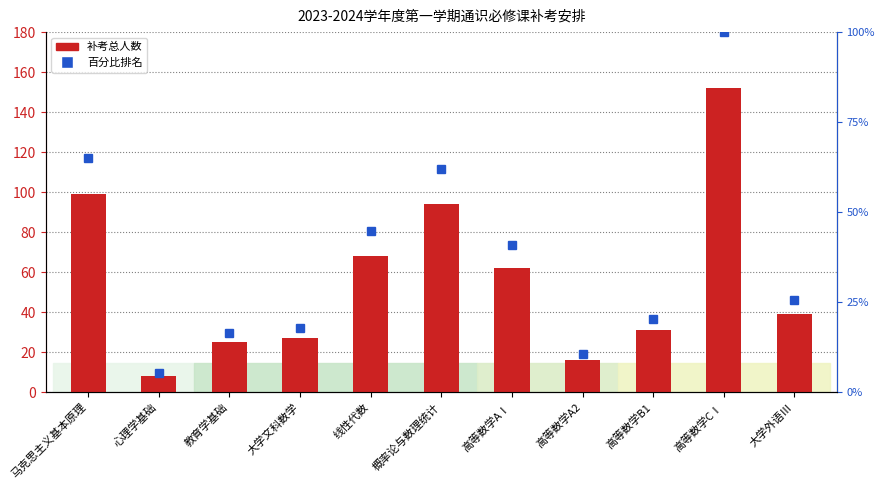

What is the difference between the second highest and minimum values in the 补考总人数 series?

91.0